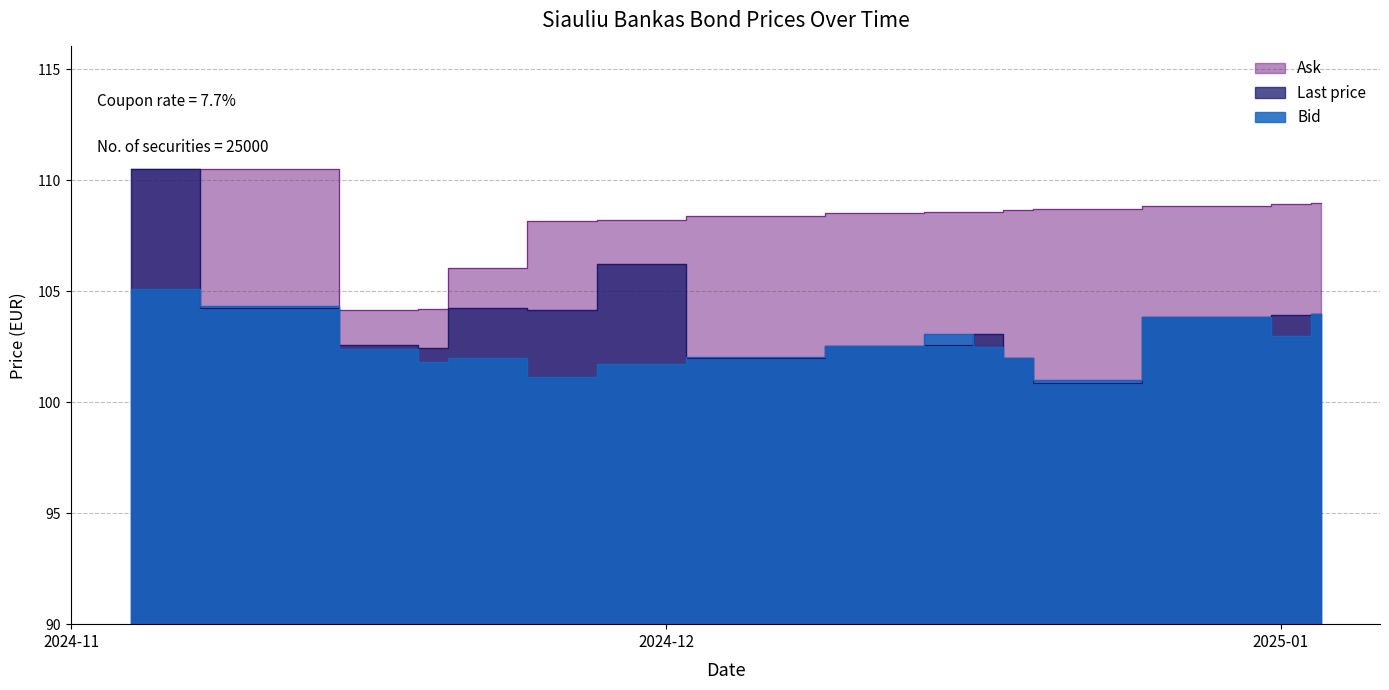

At how many categories does at least one series exceed 101?

16